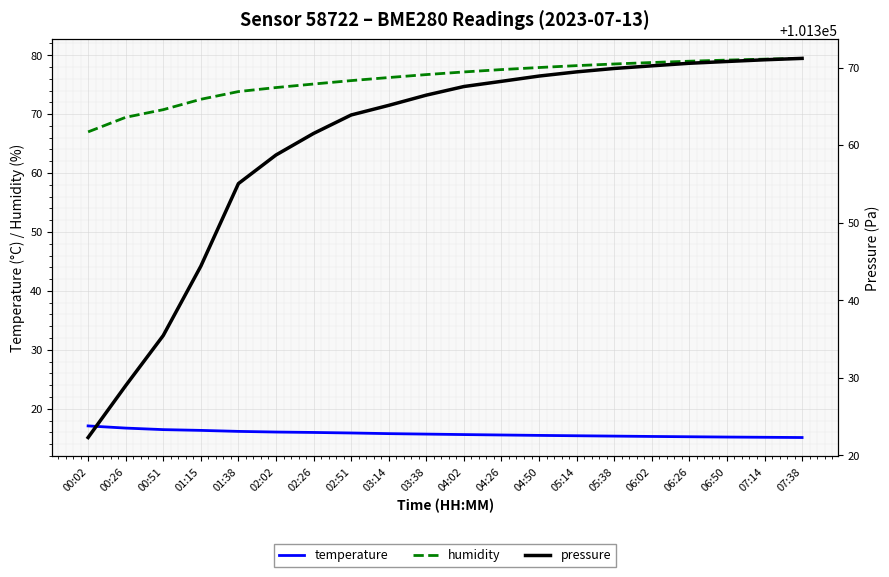

The temperature series shows 5.8 at 02:51. True or false?

False